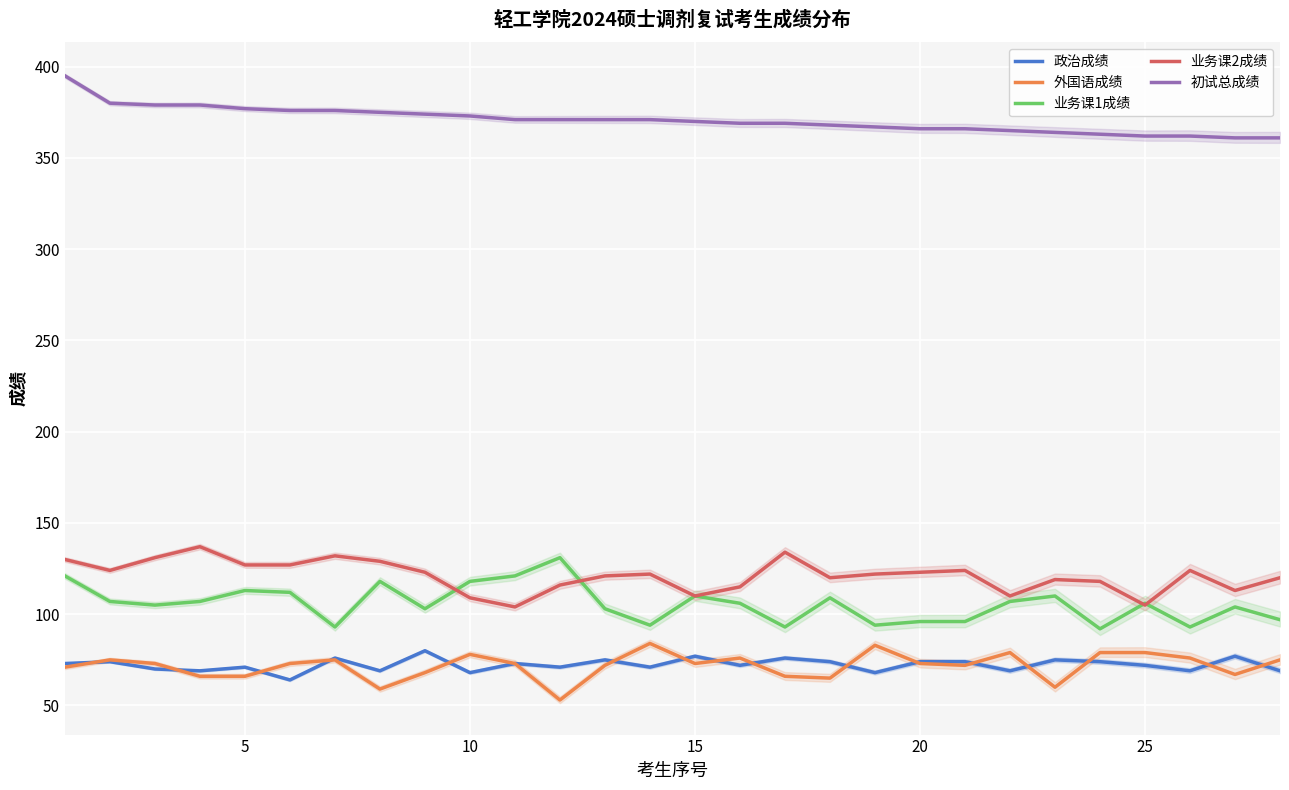

The 业务课2成绩 series shows 70 at 20. True or false?

False